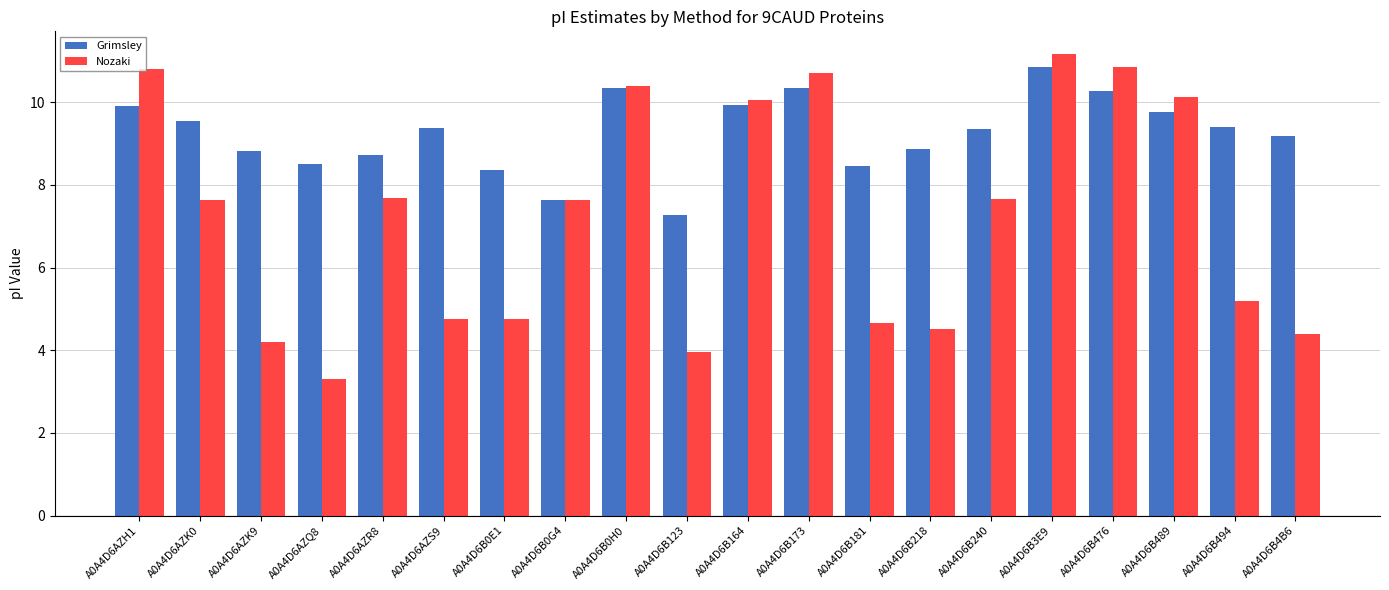

What is the sum of all Nozaki values?

144.4